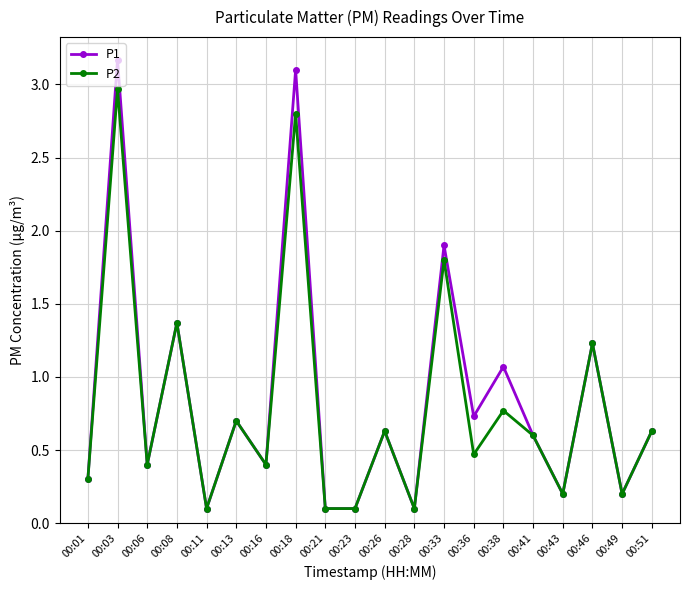

What is the difference between the maximum and second lowest values in the P2 series?

2.9